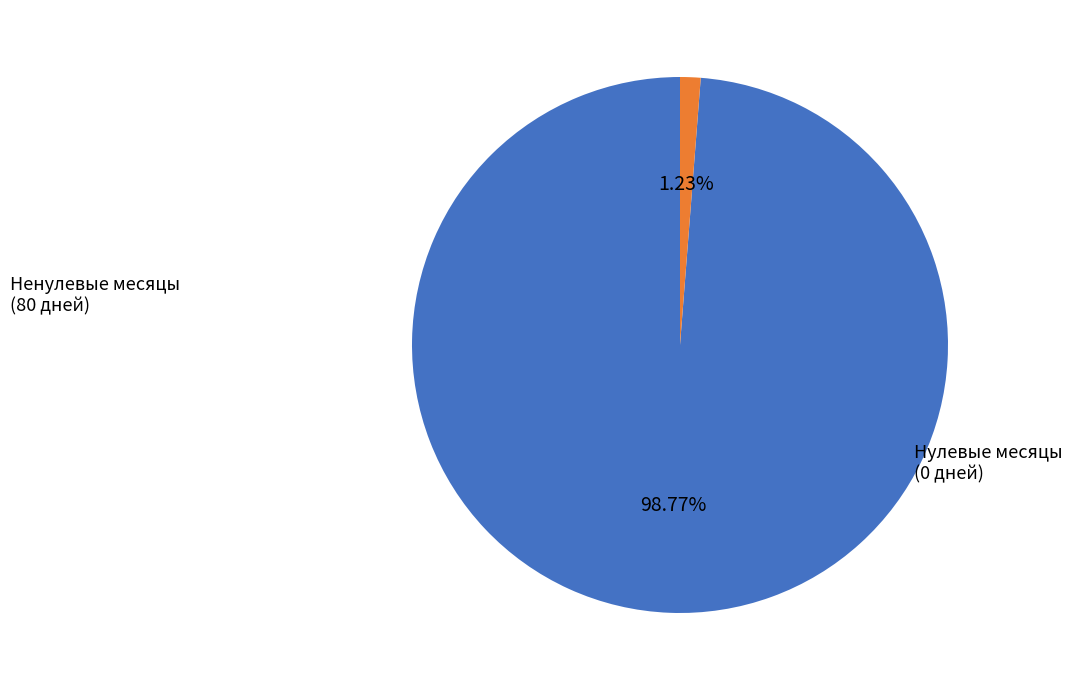

Count the number of slices in the pie.

2